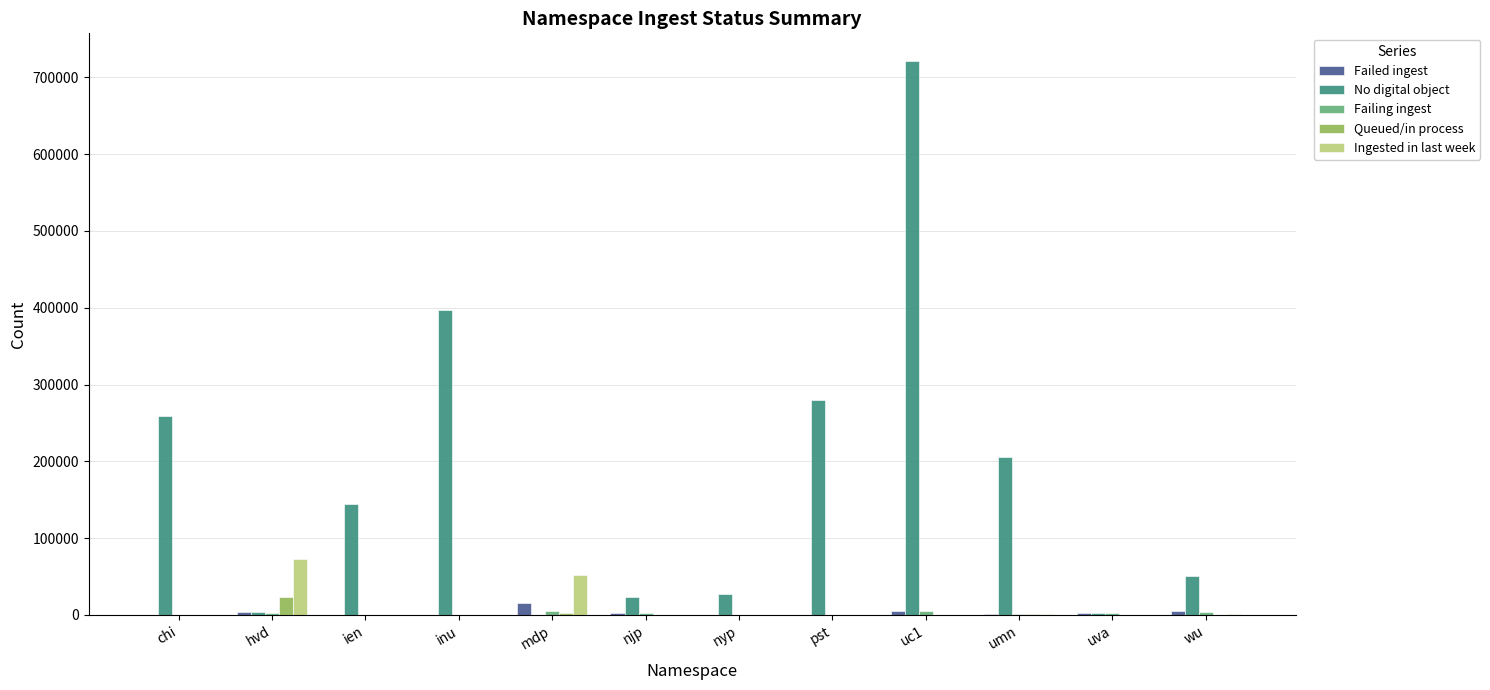

Where is No digital object nearest to the value 360633?

inu